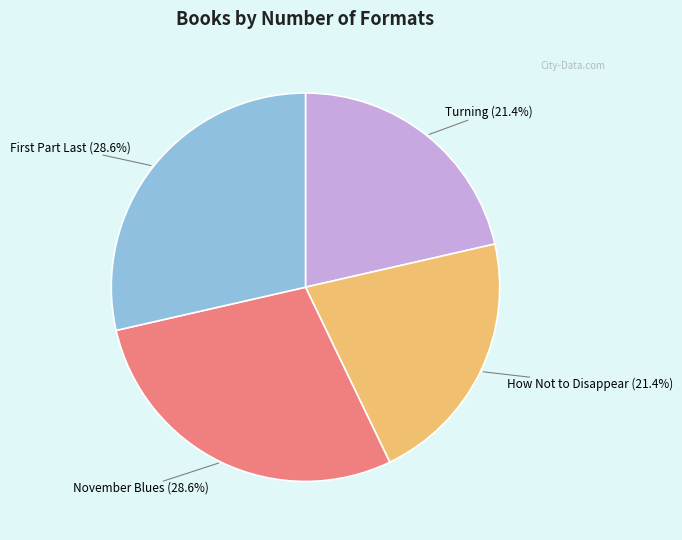

To the nearest percent, what portion does Turning represent?

21%